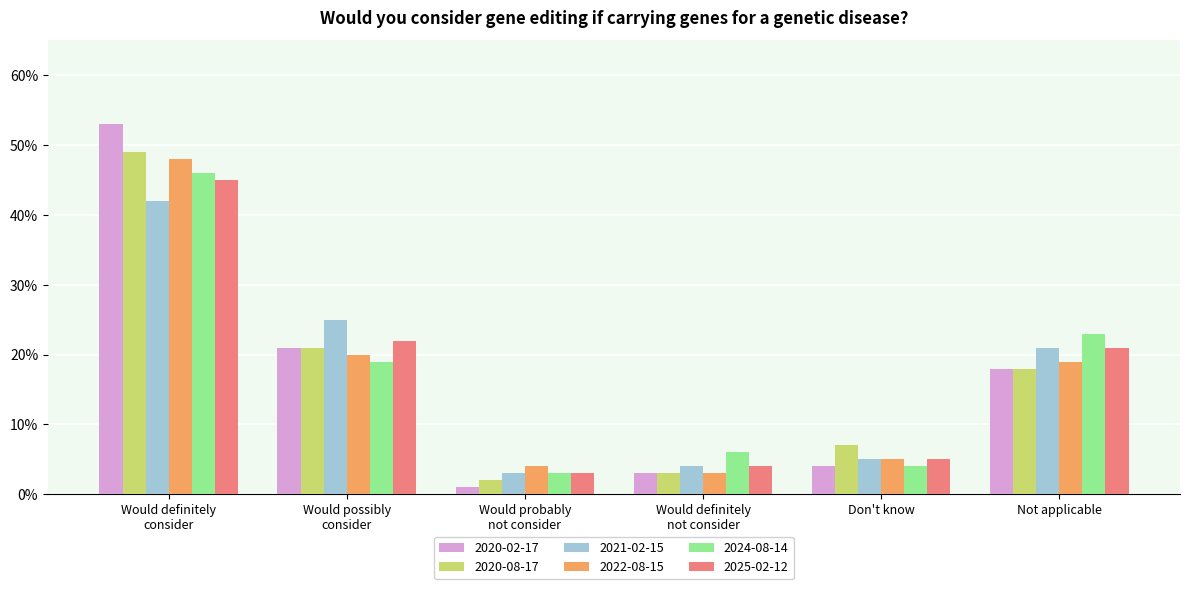

Are the bars grouped side by side (vs. stacked)?

Yes